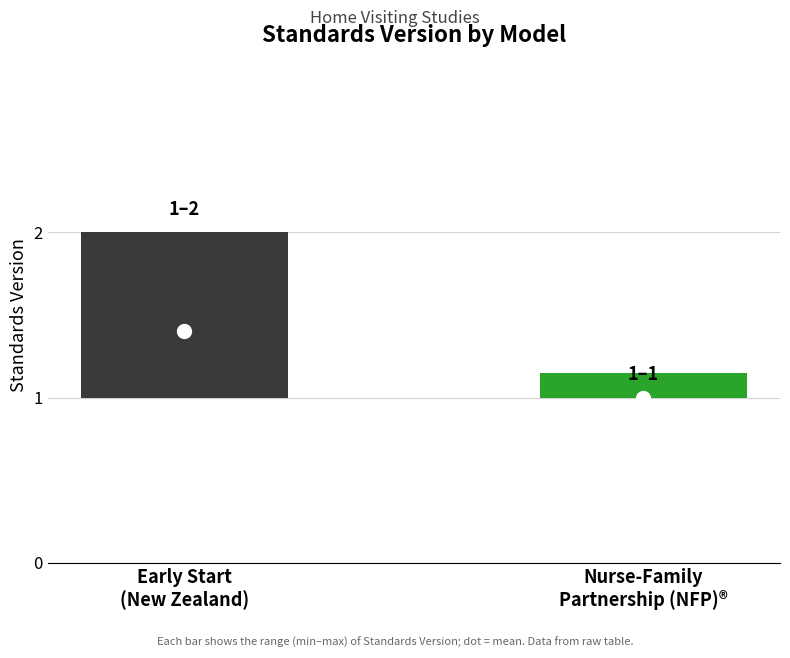

Read the Early Start (New Zealand) value at 4.

1